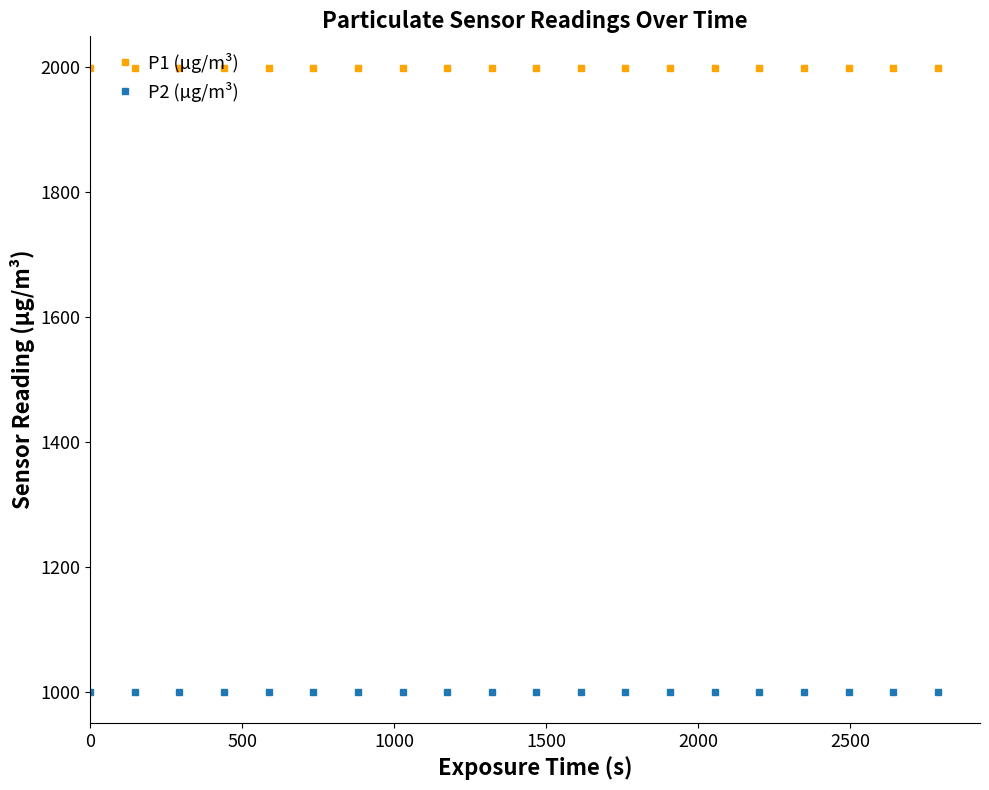

True or false: P1 (µg/m³) and P2 (µg/m³) intersect in this chart.

False